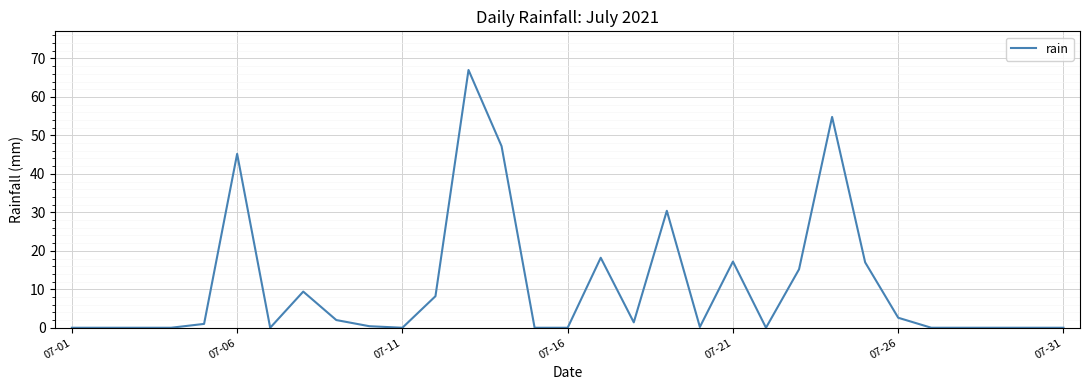

How many lines are shown in the chart?

1